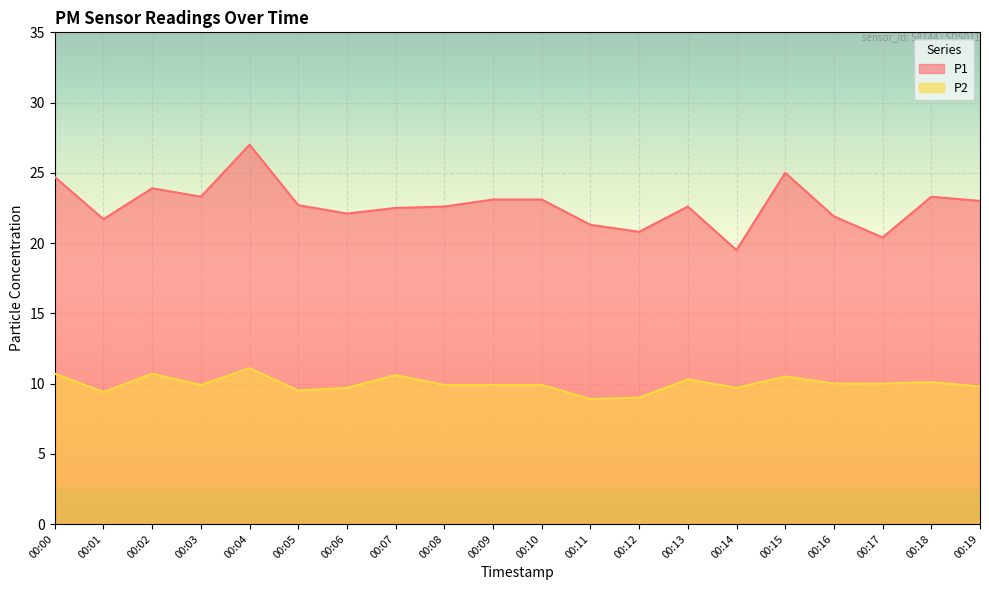

What is the difference between the P1 values at 00:05 and 00:11?

1.4